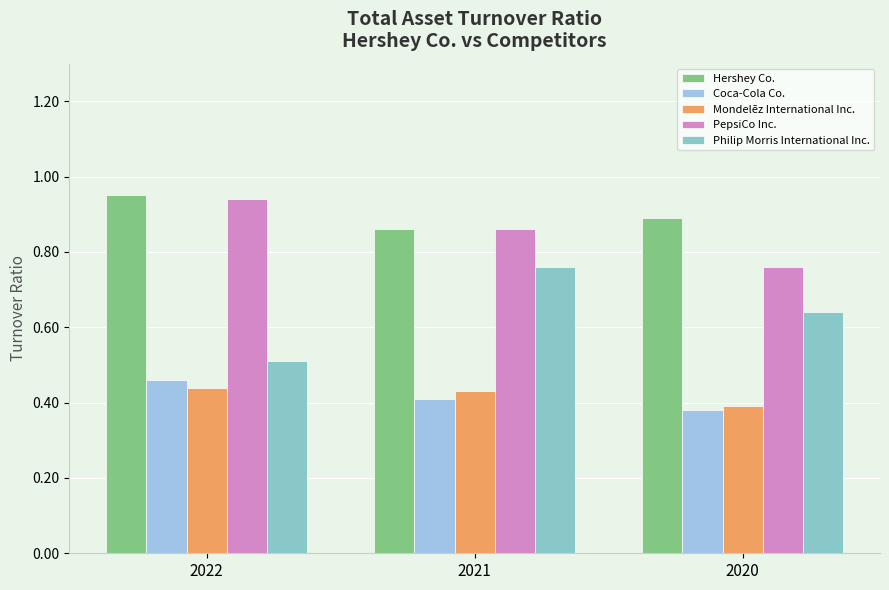

At which label does Coca-Cola Co. reach its minimum?

2020